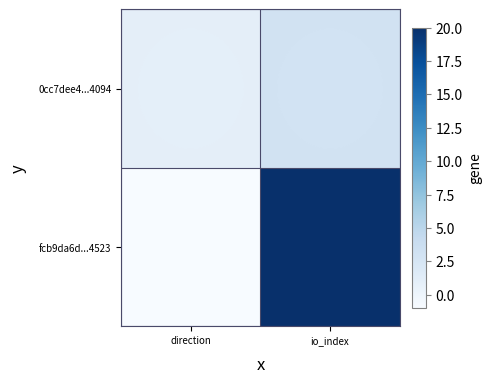

Which has a higher value, direction or io_index?

io_index